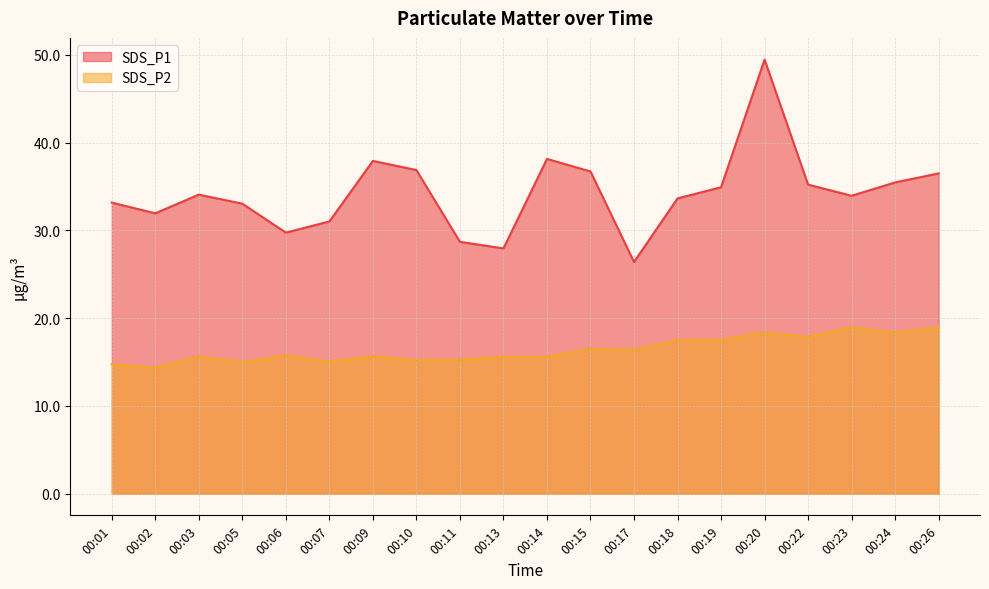

Which category has the lowest value in the SDS_P2 series?

00:02